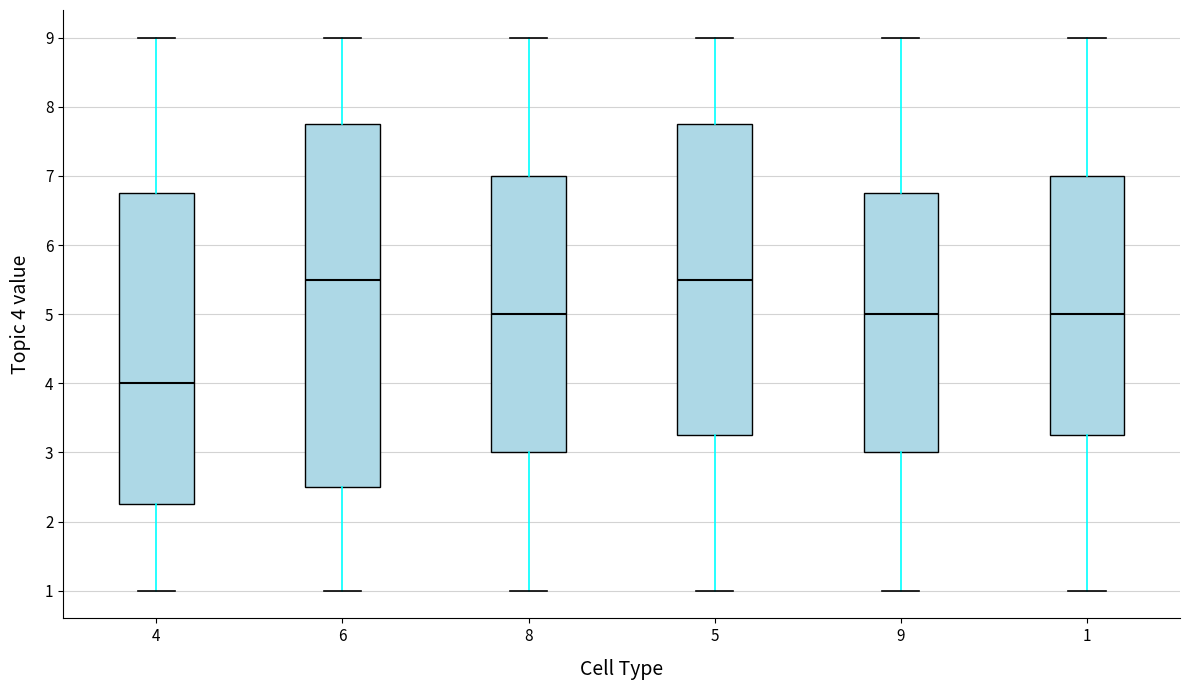

Reading left to right, read every box against the y-axis: the position of its median line, the range the box covers, and the ends of its whiskers. The values are not printed on the chart, so give them approximately, as read against the axis.

4: median 4.0, box 2.3 to 6.8, whiskers 1.0 to 9.0
6: median 5.5, box 2.5 to 7.8, whiskers 1.0 to 9.0
8: median 5.0, box 3.0 to 7.0, whiskers 1.0 to 9.0
5: median 5.5, box 3.3 to 7.8, whiskers 1.0 to 9.0
9: median 5.0, box 3.0 to 6.8, whiskers 1.0 to 9.0
1: median 5.0, box 3.3 to 7.0, whiskers 1.0 to 9.0